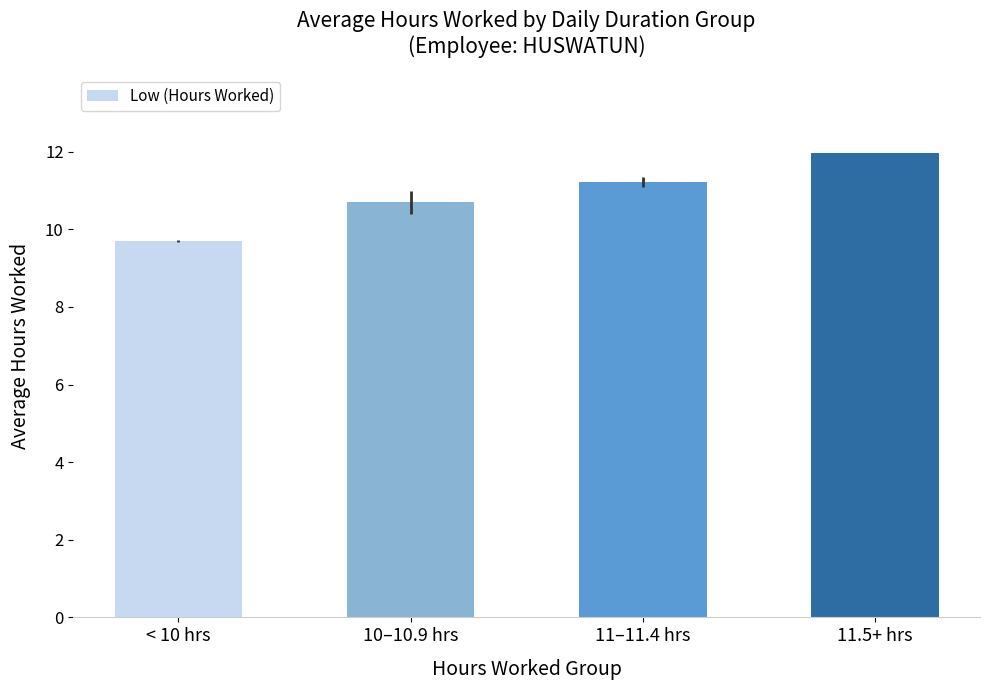

What is the sum of all values?

43.6